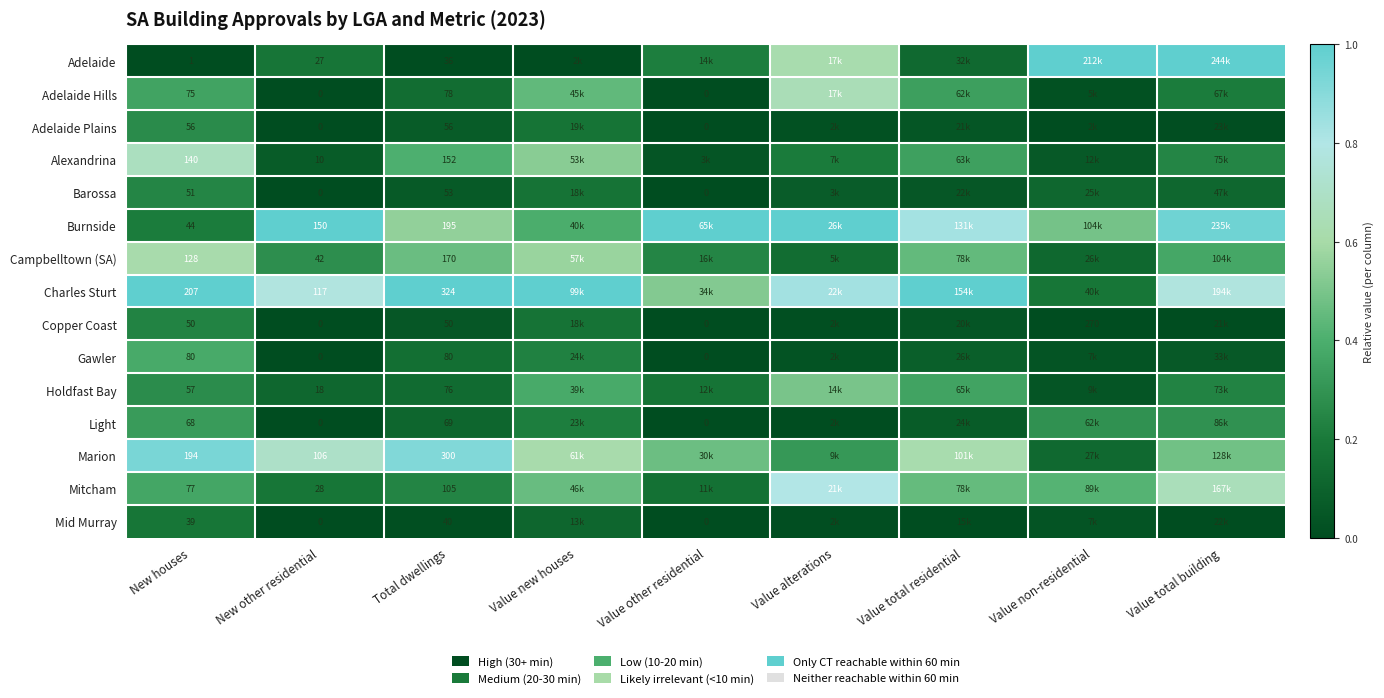

Is the value of Mid Murray at Total dwellings greater than the value of Barossa at New houses?

No